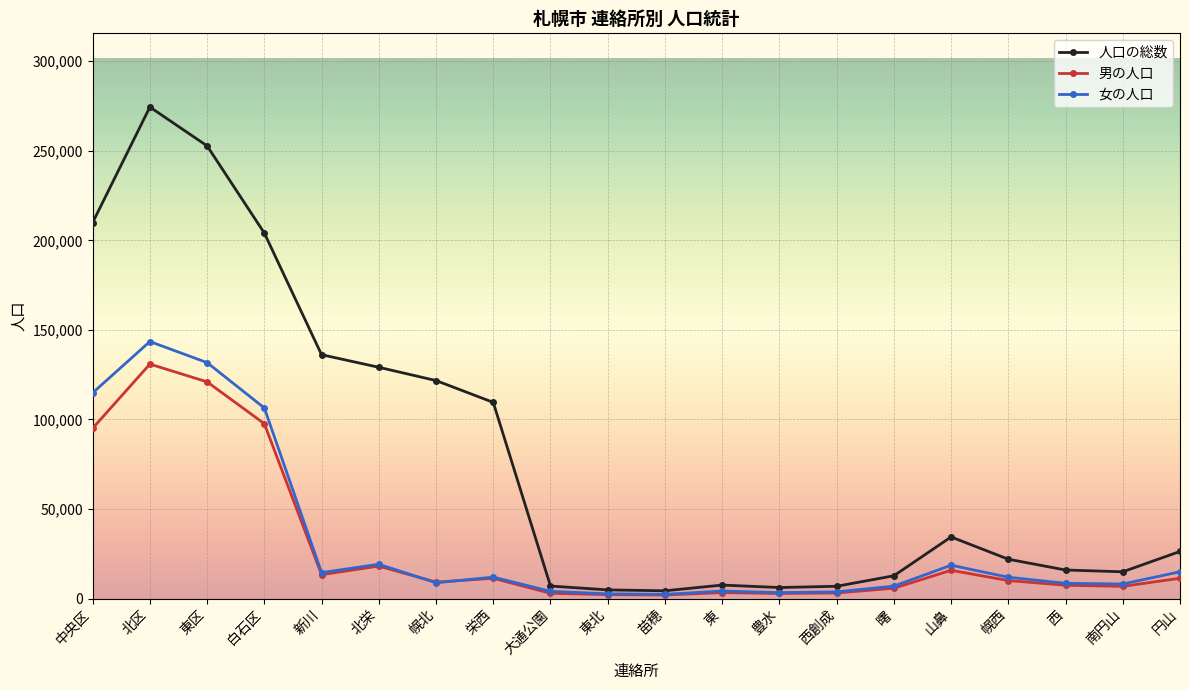

What is the label of the 3rd point from the right?

西